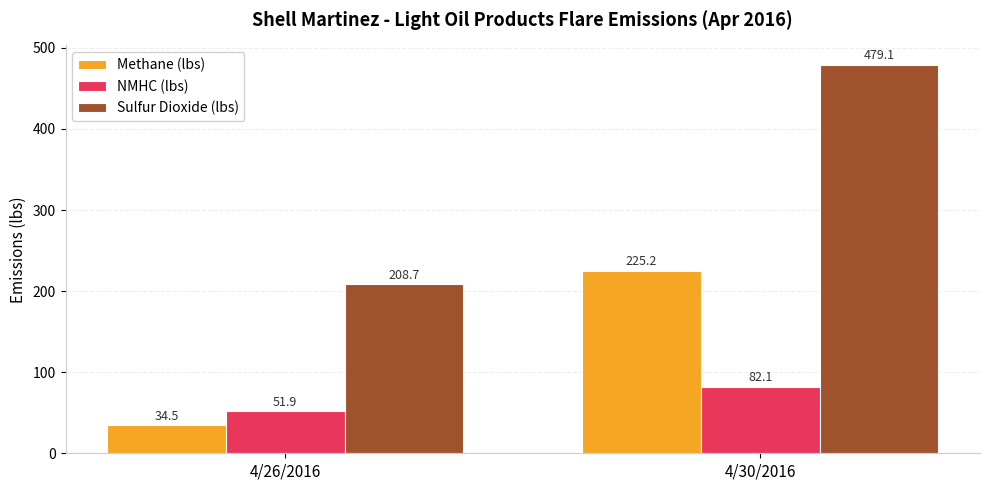

Is it true that Methane (lbs) equals 225.2 at 4/30/2016?

True